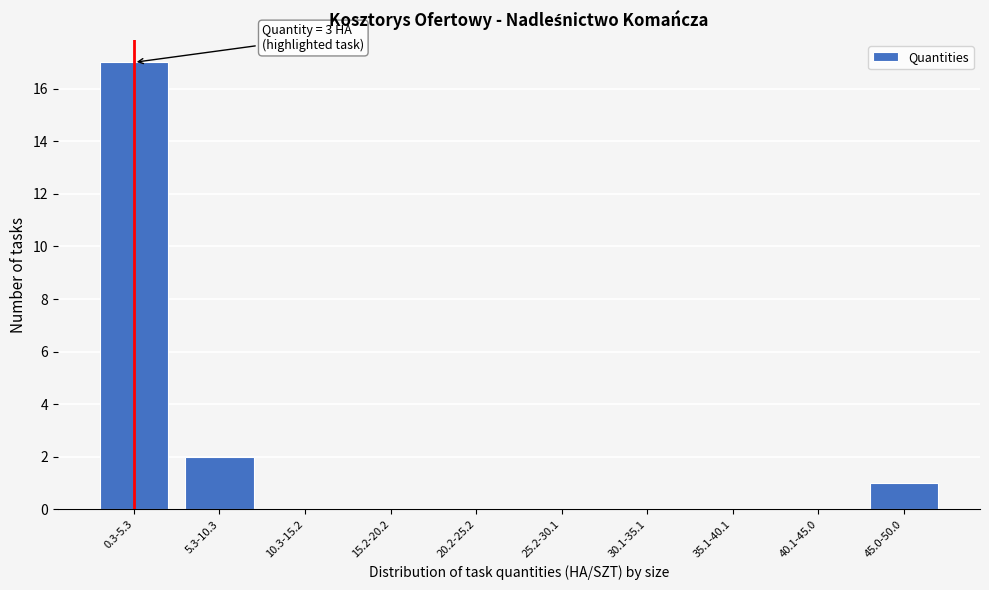

Reading left to right, what are all the values shown in this chart?

0.3-5.3=17	5.3-10.3=2	10.3-15.2=0	15.2-20.2=0	20.2-25.2=0	25.2-30.1=0	30.1-35.1=0	35.1-40.1=0	40.1-45.0=0	45.0-50.0=1